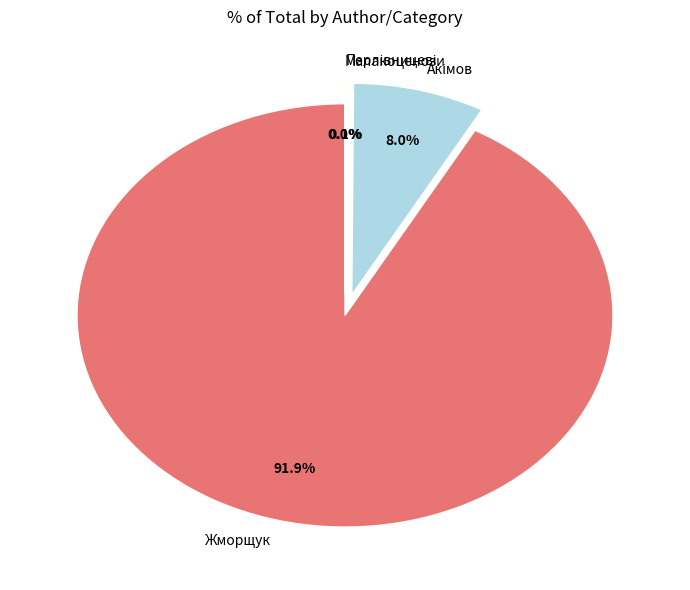

The Жморщук slice represents 87% of the pie. True or false?

False